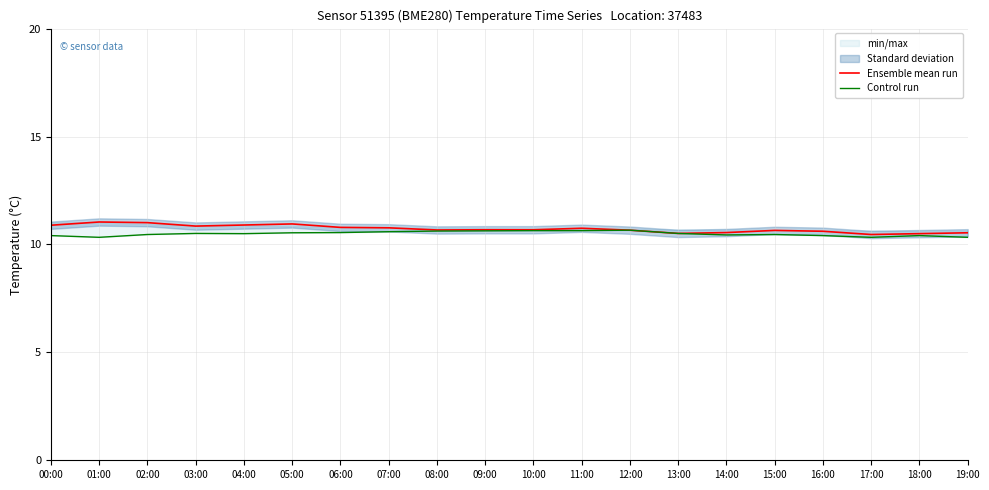

Which has a higher value, 03:00 or 00:00?

00:00